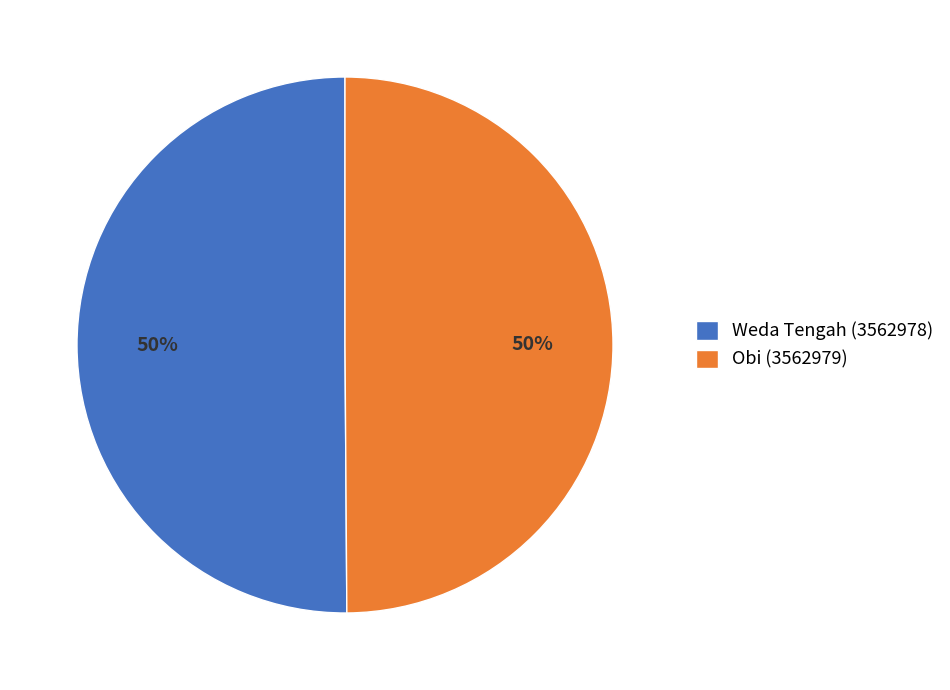

Do Weda Tengah (3562978) and Obi (3562979) together represent more than half of the pie?

Yes